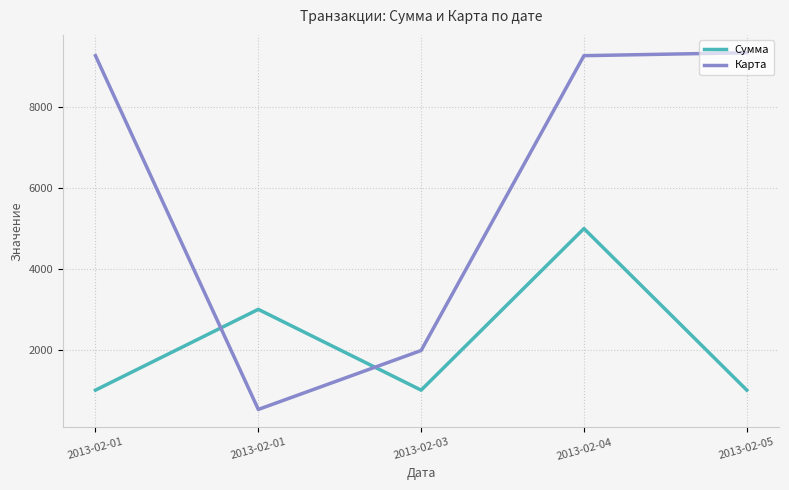

Is this an area chart (filled region under the line)?

No